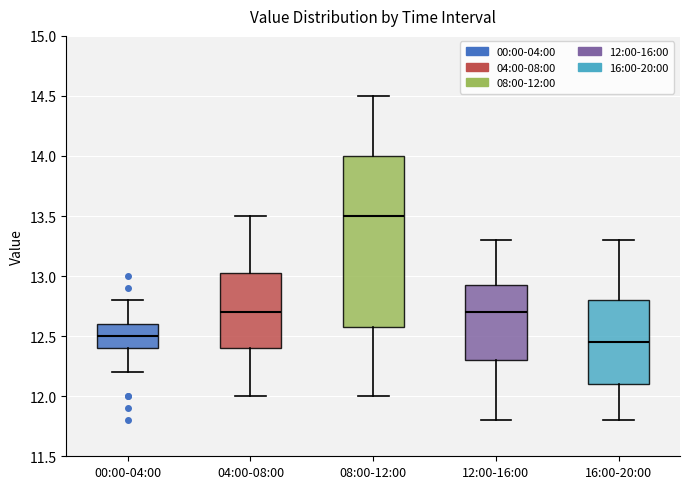

Which box has the highest median line?

08:00-12:00